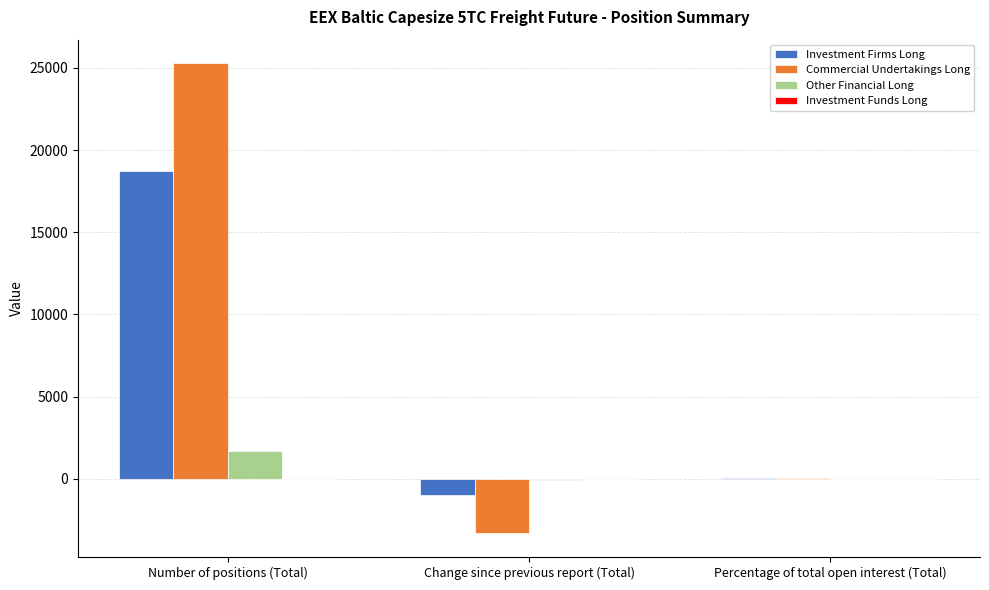

Count the number of categories in the chart.

3